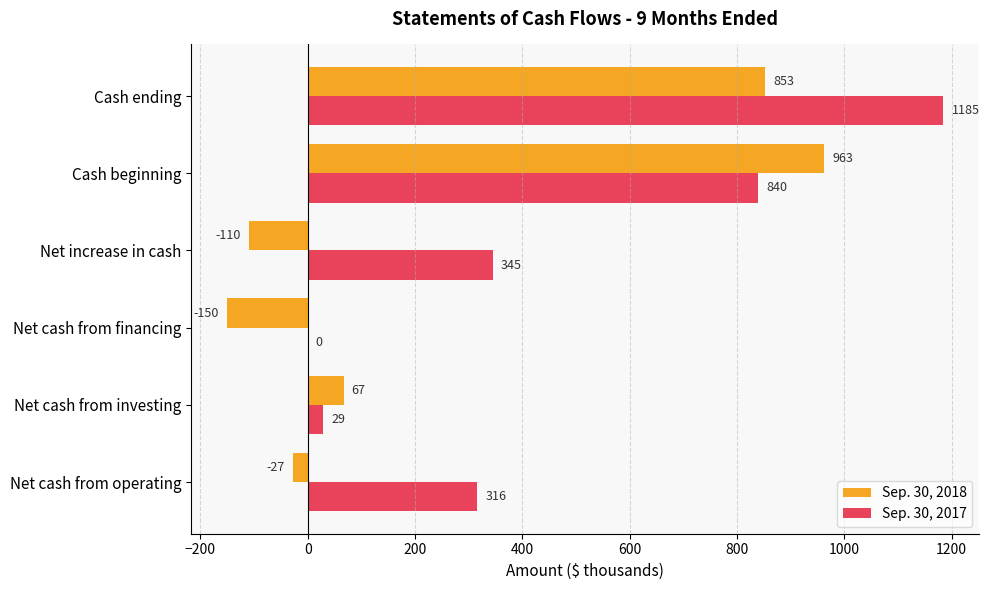

What is the total value across all series at Cash beginning?

1803